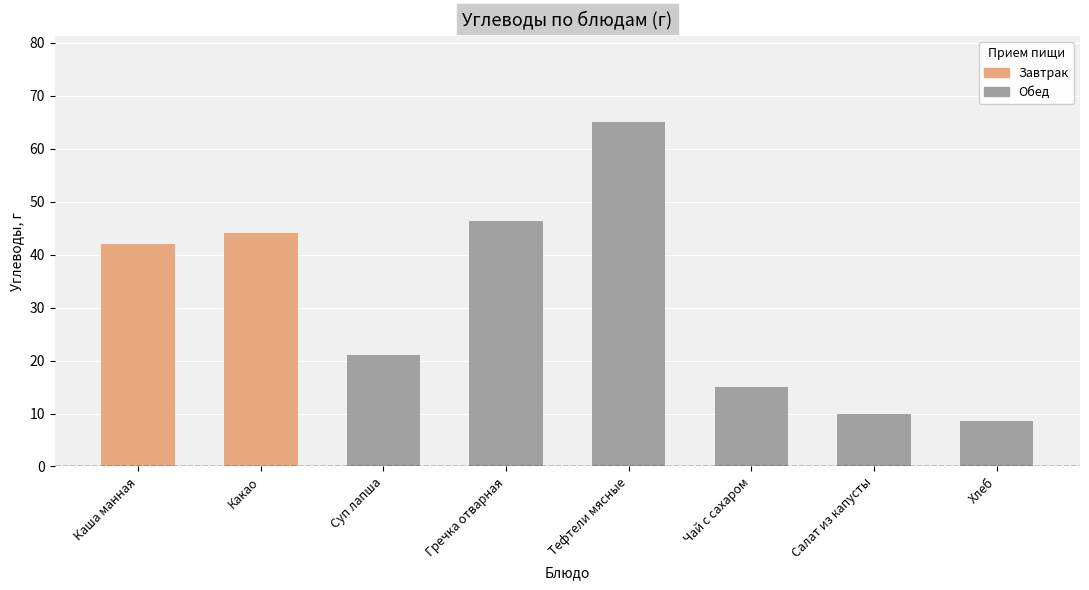

Read the value at Салат из капусты.

10.0